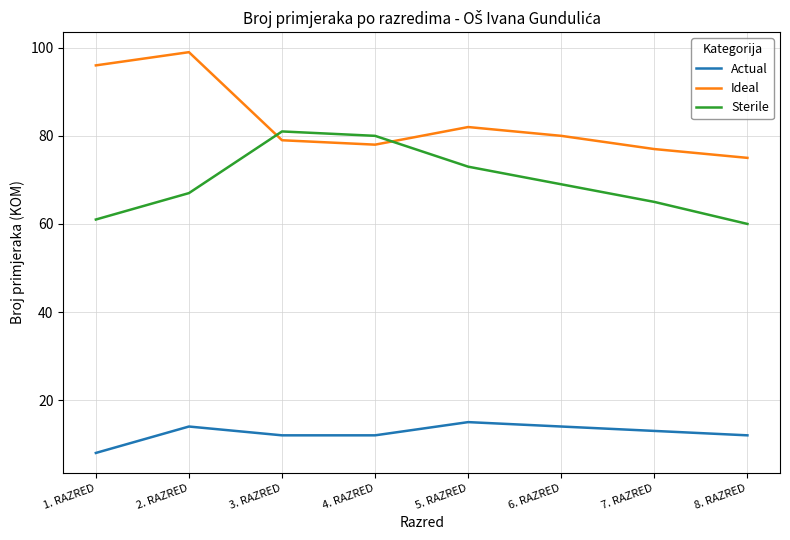

What is the total value across all series at 6. RAZRED?

163